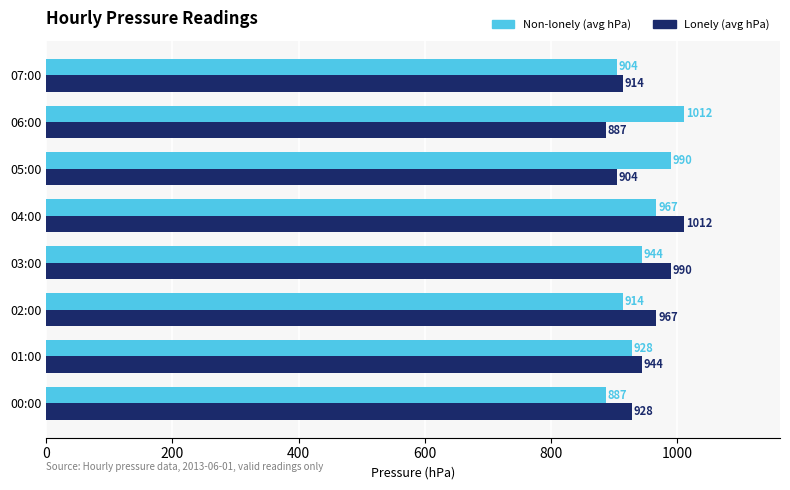

The Lonely (avg hPa) series shows 989.9 at 03:00. True or false?

True